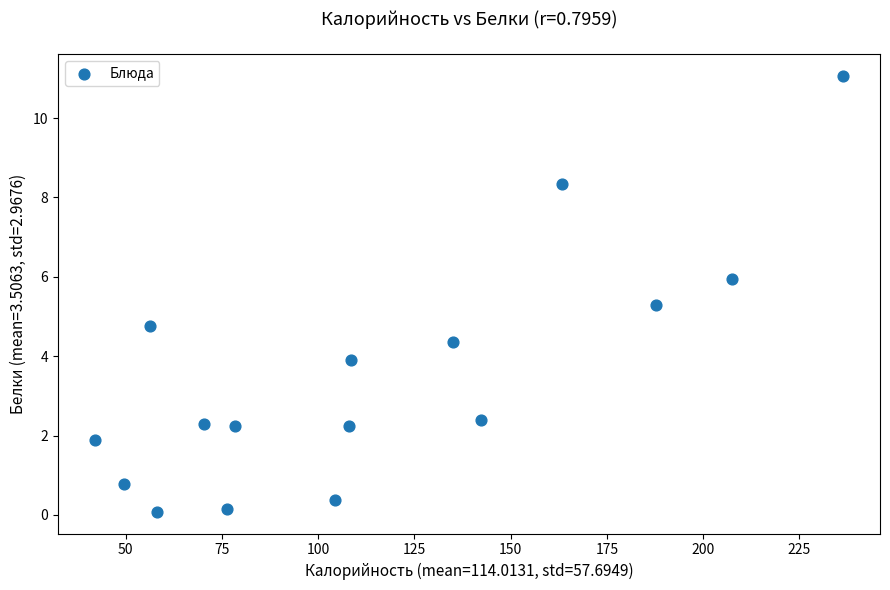

What is the range of X values (max minus min)?

194.1